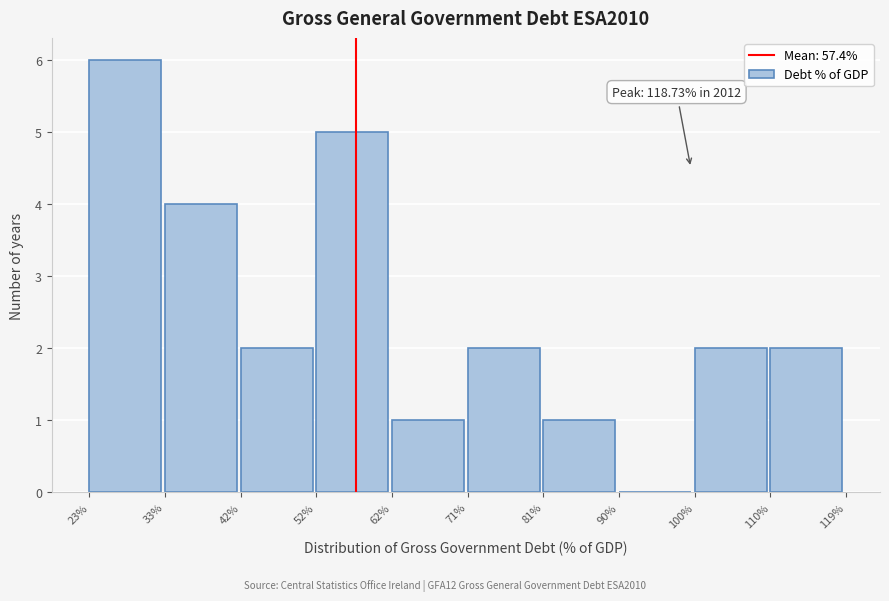

Over which range of the x-axis is the bar tallest?

23% to 33%